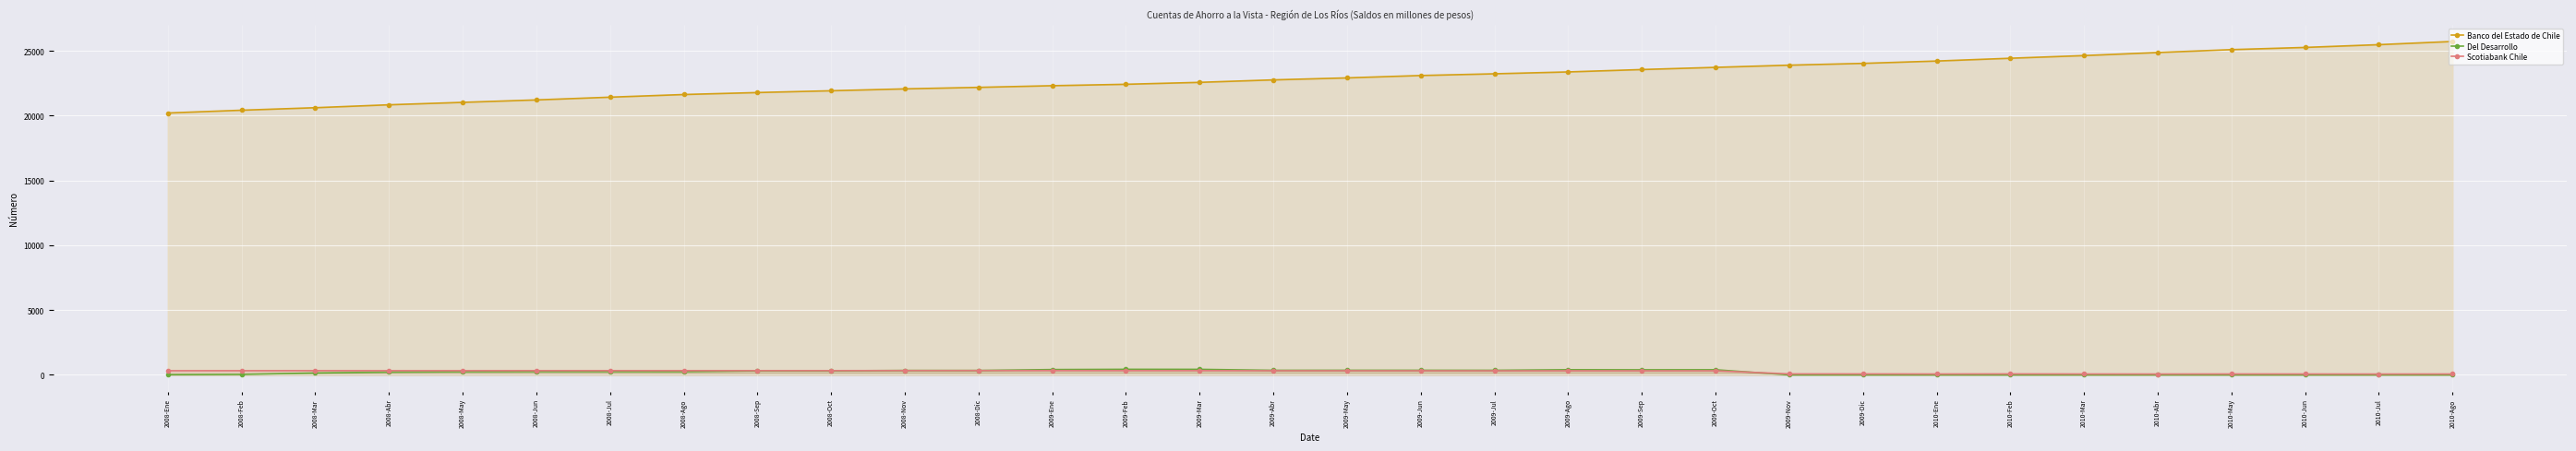

What is the total value across all series at 2009-Mar?

23327